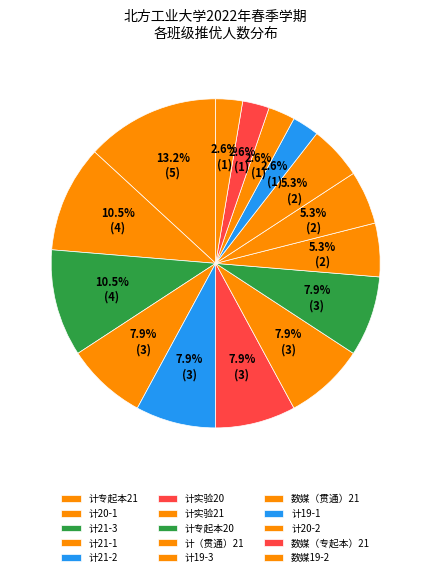

To the nearest percent, what is the average slice percentage?

7%